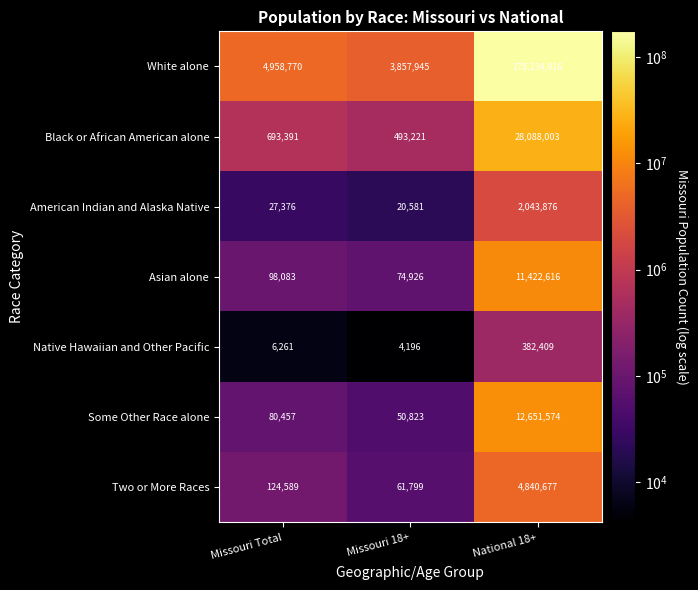

Reading right to left, list all the values displayed in this chart.

White alone: National 18+=175134916	Missouri 18+=3857945	Missouri Total=4958770
Black or African American alone: National 18+=28088003	Missouri 18+=493221	Missouri Total=693391
American Indian and Alaska Native: National 18+=2043876	Missouri 18+=20581	Missouri Total=27376
Asian alone: National 18+=11422616	Missouri 18+=74926	Missouri Total=98083
Native Hawaiian and Other Pacific: National 18+=382409	Missouri 18+=4196	Missouri Total=6261
Some Other Race alone: National 18+=12651574	Missouri 18+=50823	Missouri Total=80457
Two or More Races: National 18+=4840677	Missouri 18+=61799	Missouri Total=124589